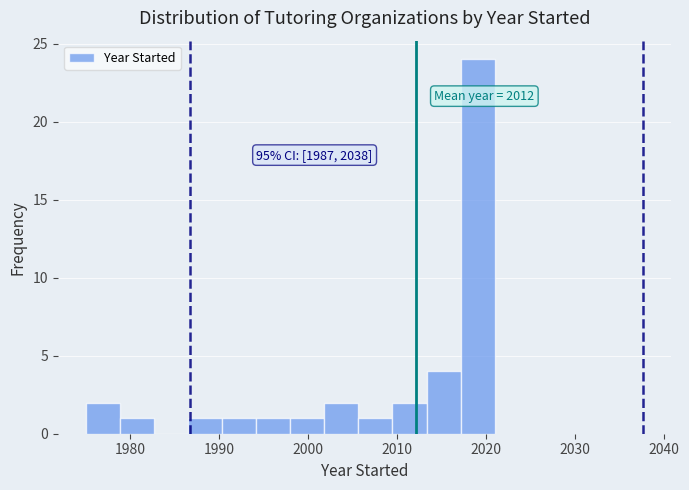

Around what value on the x-axis is the tallest bar? Give the approximate position of its centre, as read against the axis.

2019